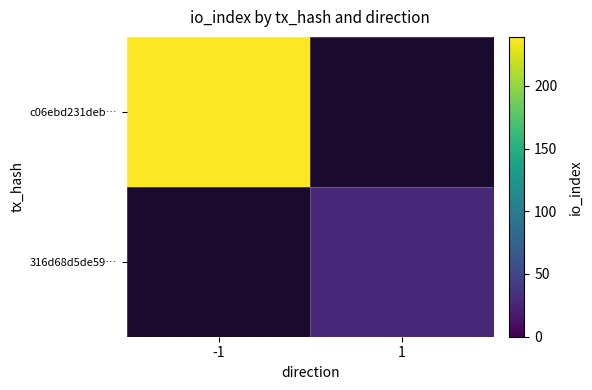

Which series has the largest total across all categories?

c06ebd231deb…